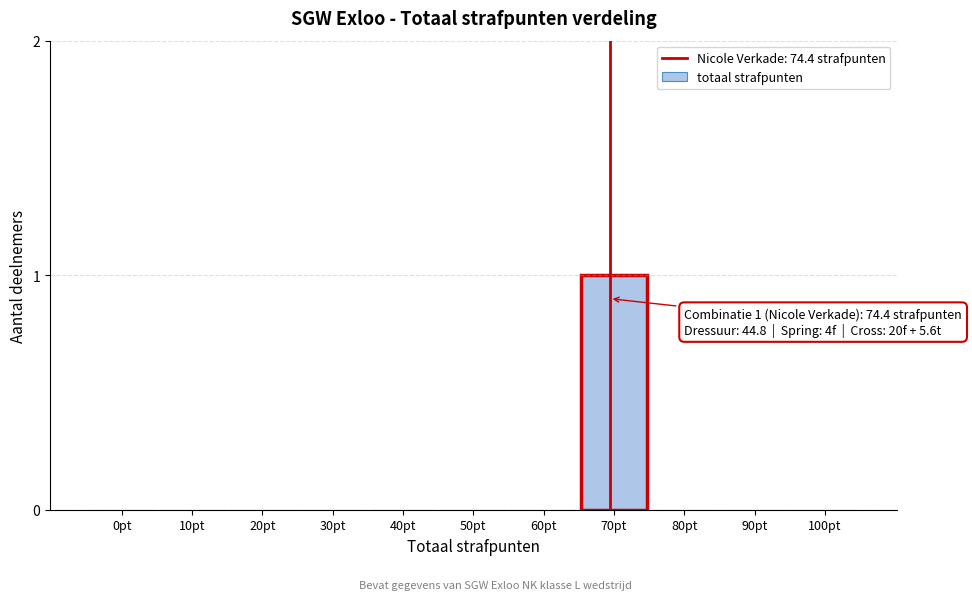

Reading left to right, extract all data points from this chart.

0pt=0	10pt=0	20pt=0	30pt=0	40pt=0	50pt=0	60pt=0	70pt=1	80pt=0	90pt=0	100pt=0